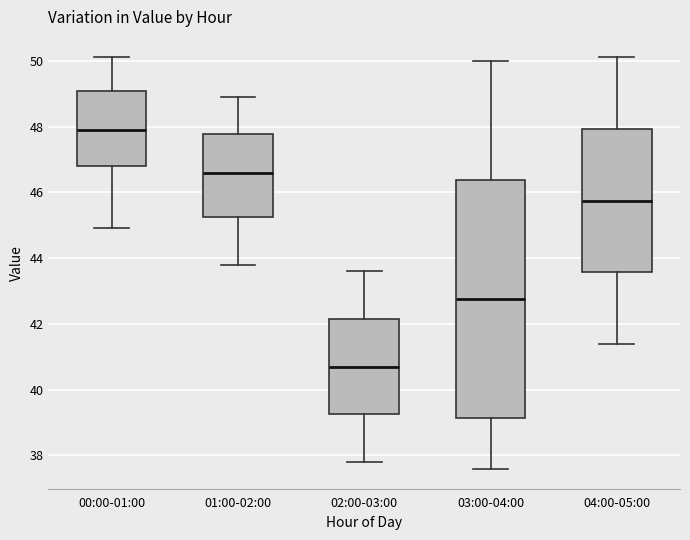

Where does the median line of the box for 02:00-03:00 sit on the y-axis? The values are not printed on the chart, so give them approximately, as read against the axis.

40.8